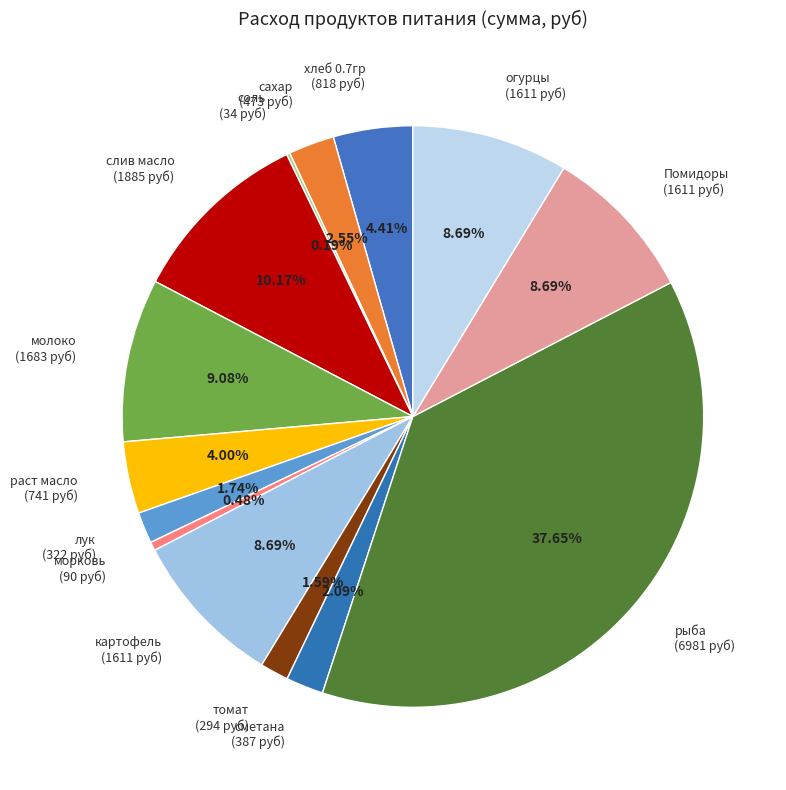

Does хлеб 0.7гр account for over 50% of the chart?

No